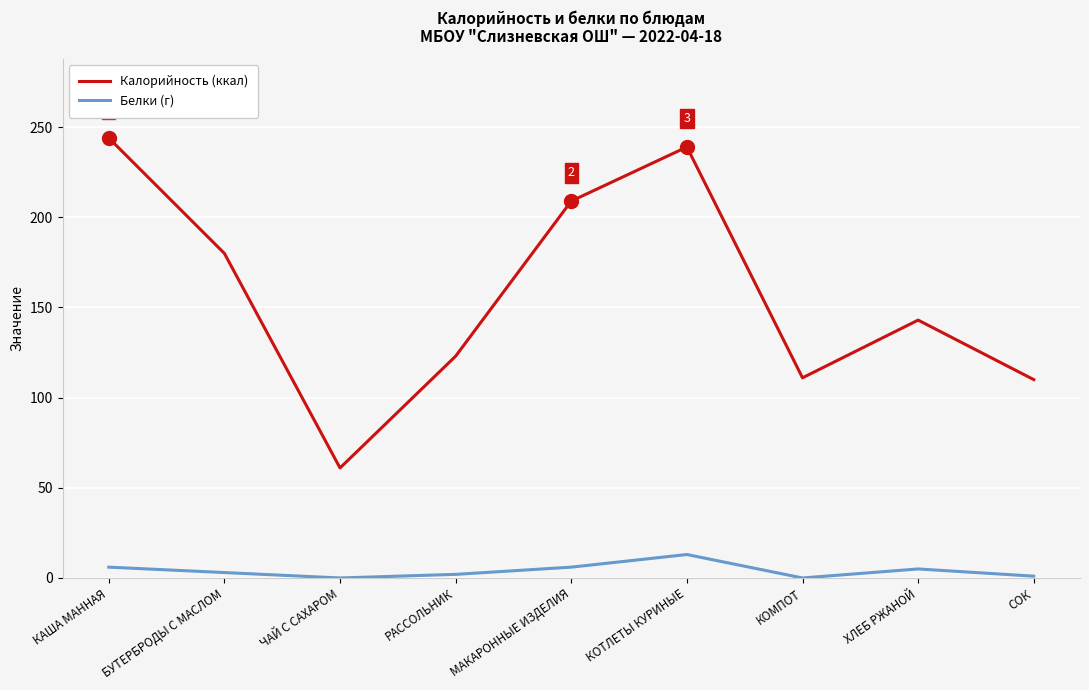

List the series in order of their peak value, lowest first.

Белки (г), Калорийность (ккал)